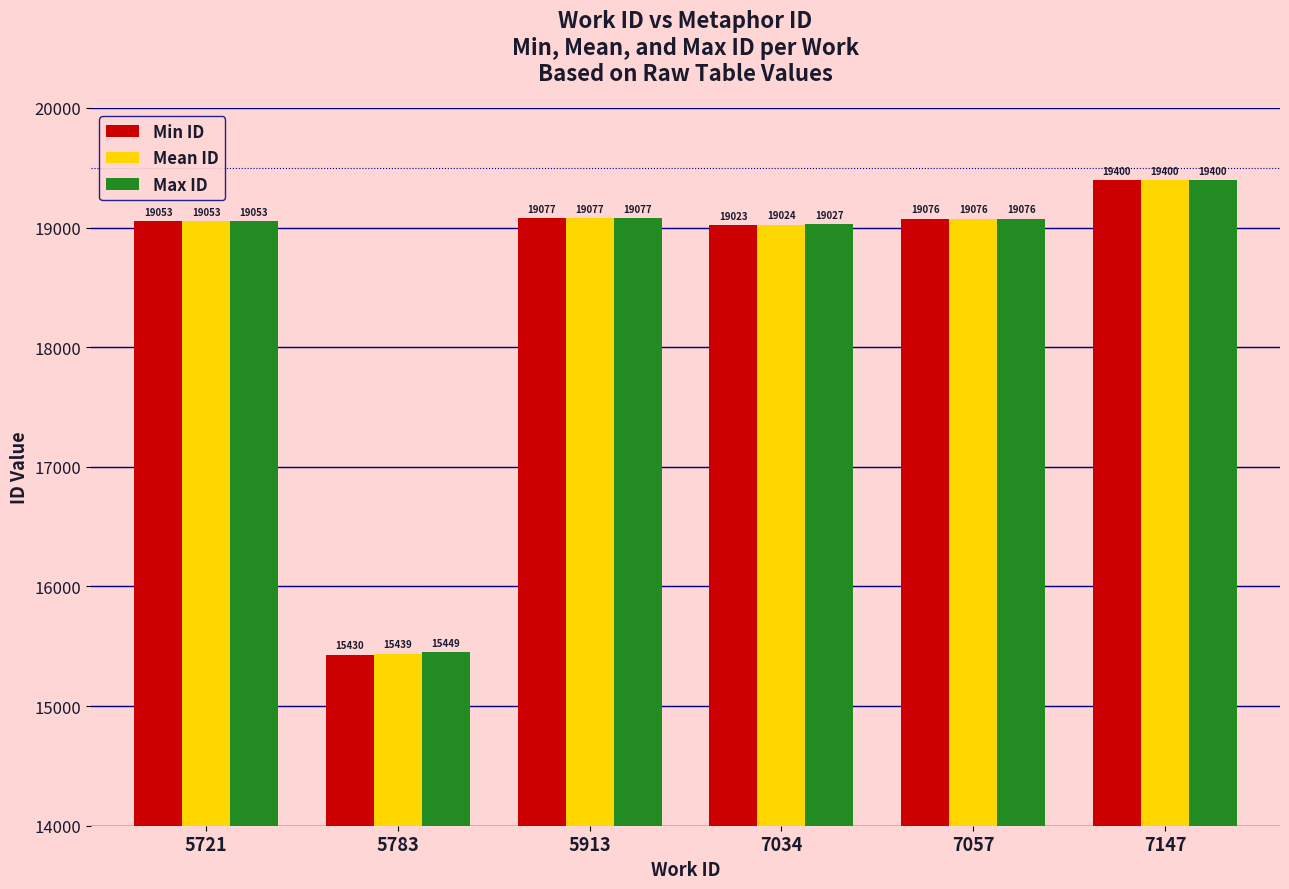

What is the total value across all series at 7034?

57074.7